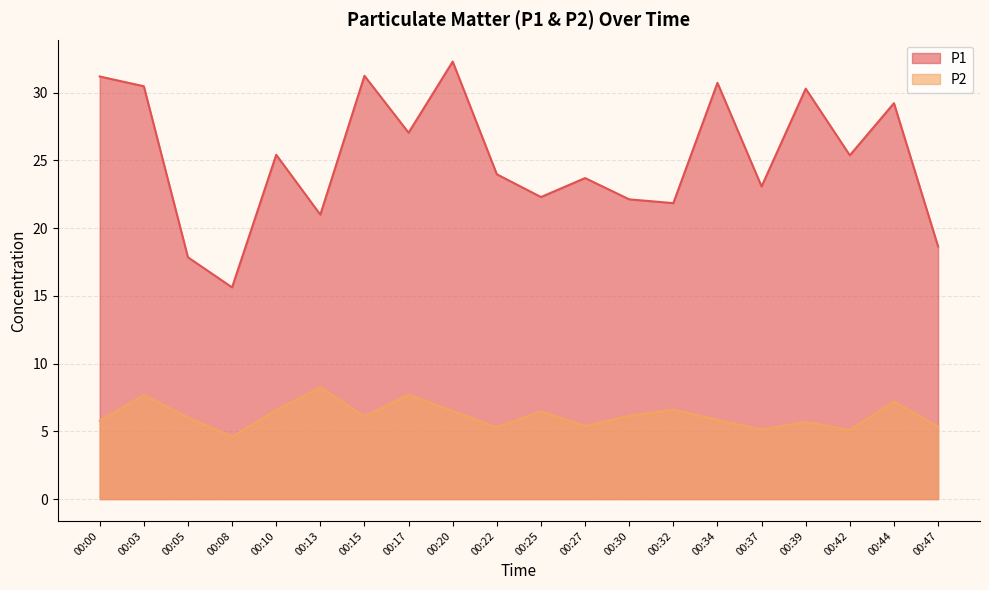

At which category does P1 reach its first local peak?

00:10